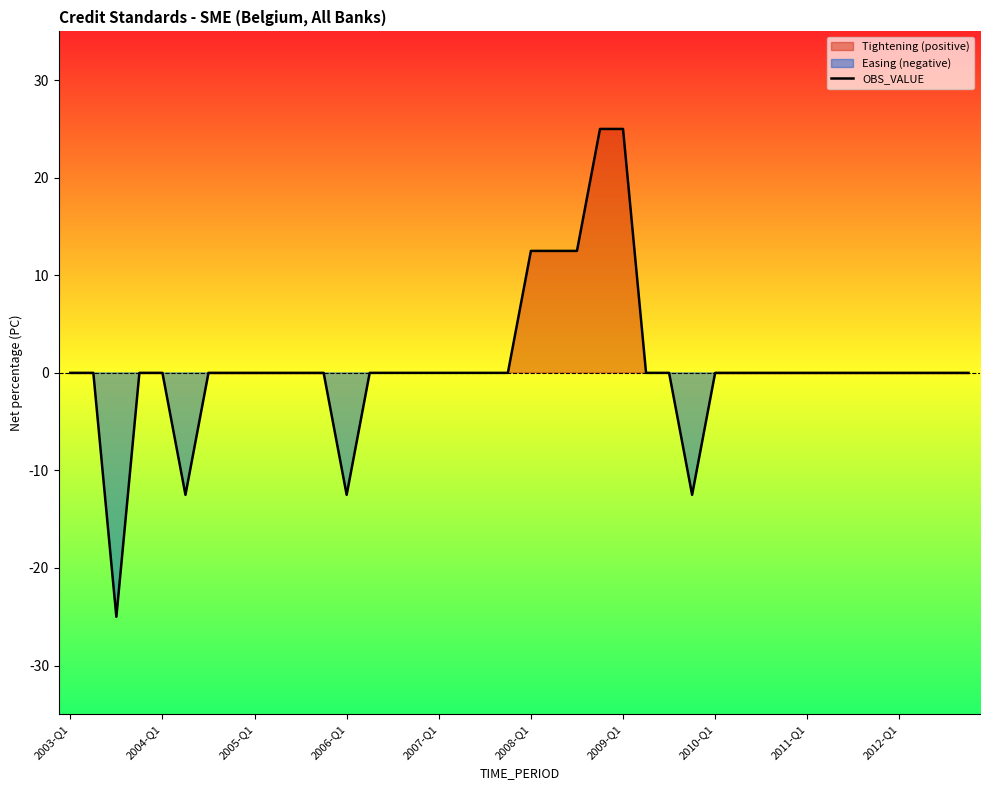

Reading left to right, extract all data points from this chart.

0.0	0.0	-25.0	0.0	0.0	-12.5	0.0	0.0	0.0	0.0	0.0	0.0	-12.5	0.0	0.0	0.0	0.0	0.0	0.0	0.0	12.5	12.5	12.5	25.0	25.0	0.0	0.0	-12.5	0.0	0.0	0.0	0.0	0.0	0.0	0.0	0.0	0.0	0.0	0.0	0.0